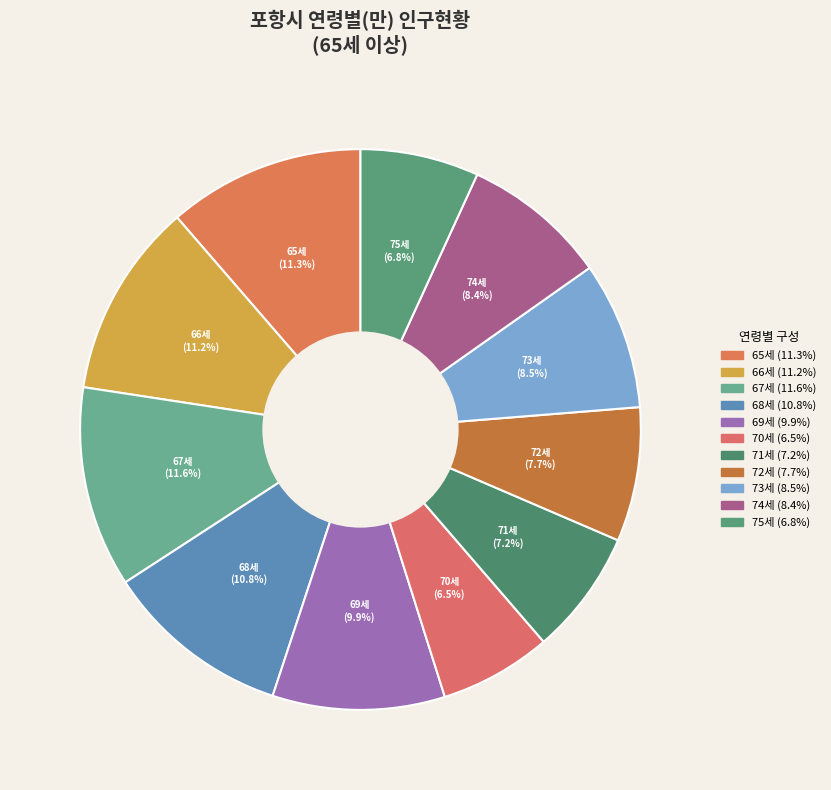

The 69세 slice represents 10% of the pie. True or false?

True